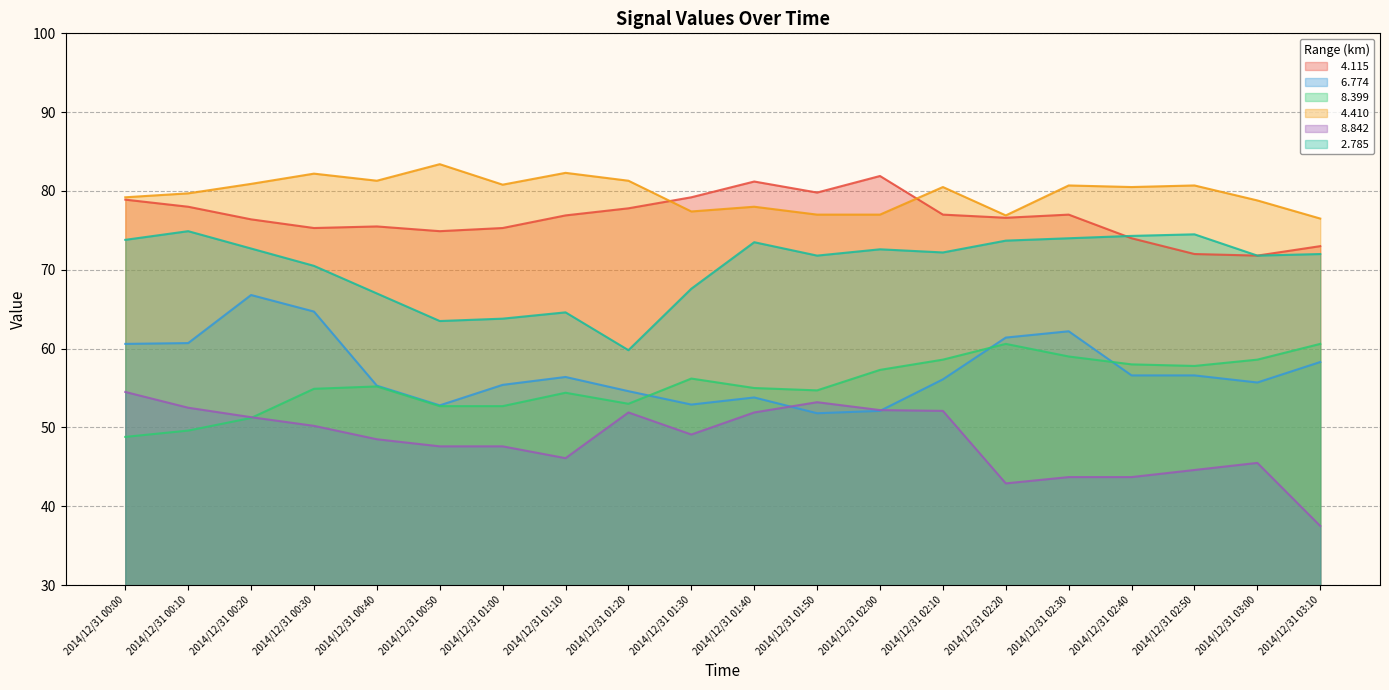

What is the maximum value for   4.410?

83.4